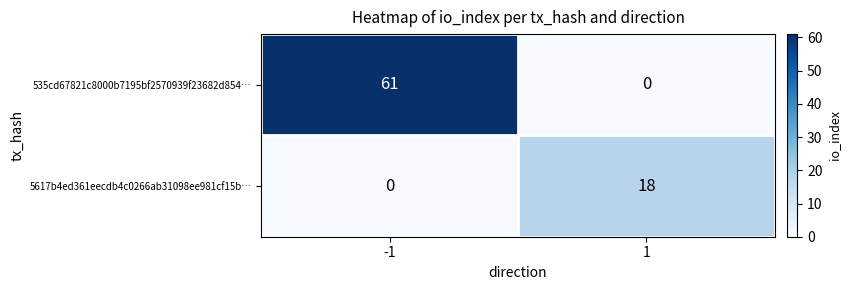

List the series in order of their peak value, highest first.

535cd67821c8000b7195bf2570939f23682d854…, 5617b4ed361eecdb4c0266ab31098ee981cf15b…